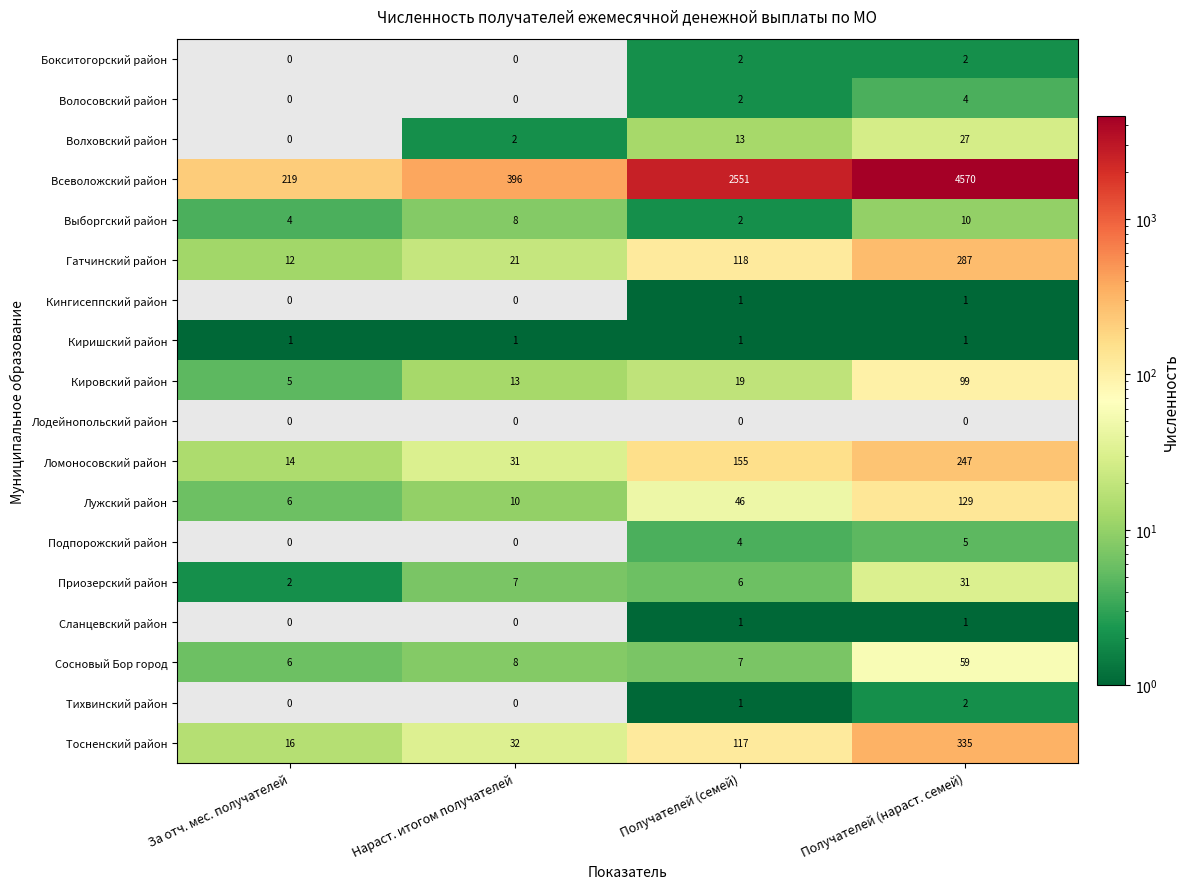

What is the sum of all Тосненский район values?

500